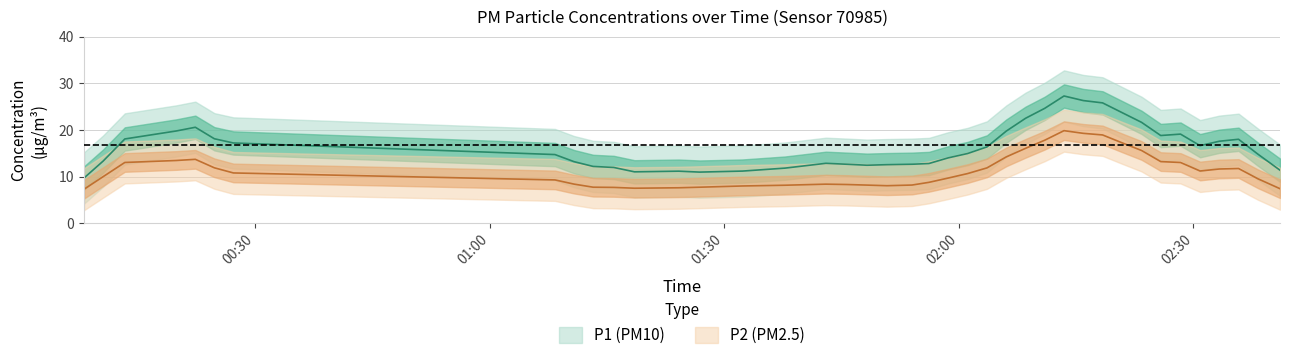

What are all the series names shown in the legend?

P1, P2